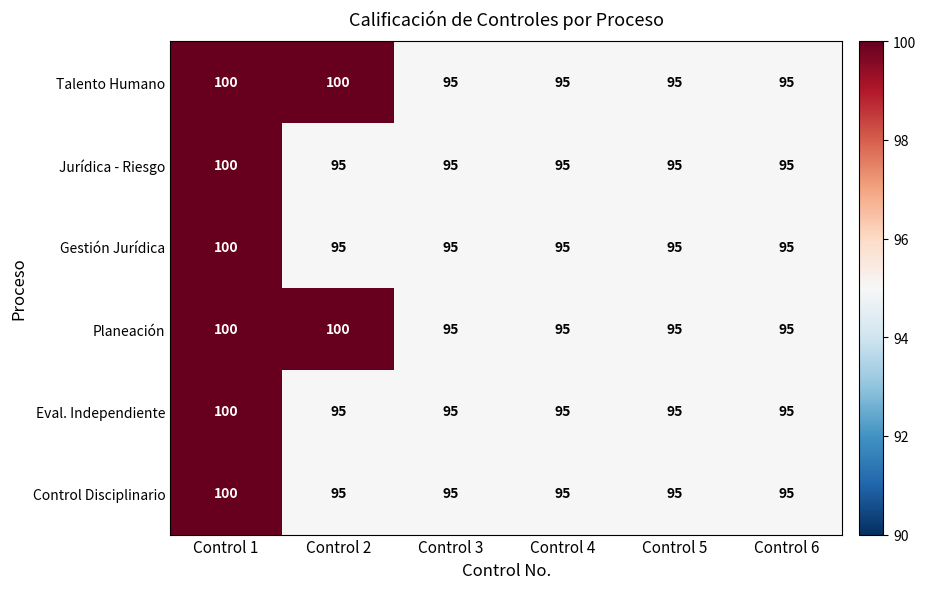

At which category is the sum across all series the highest?

Control 1